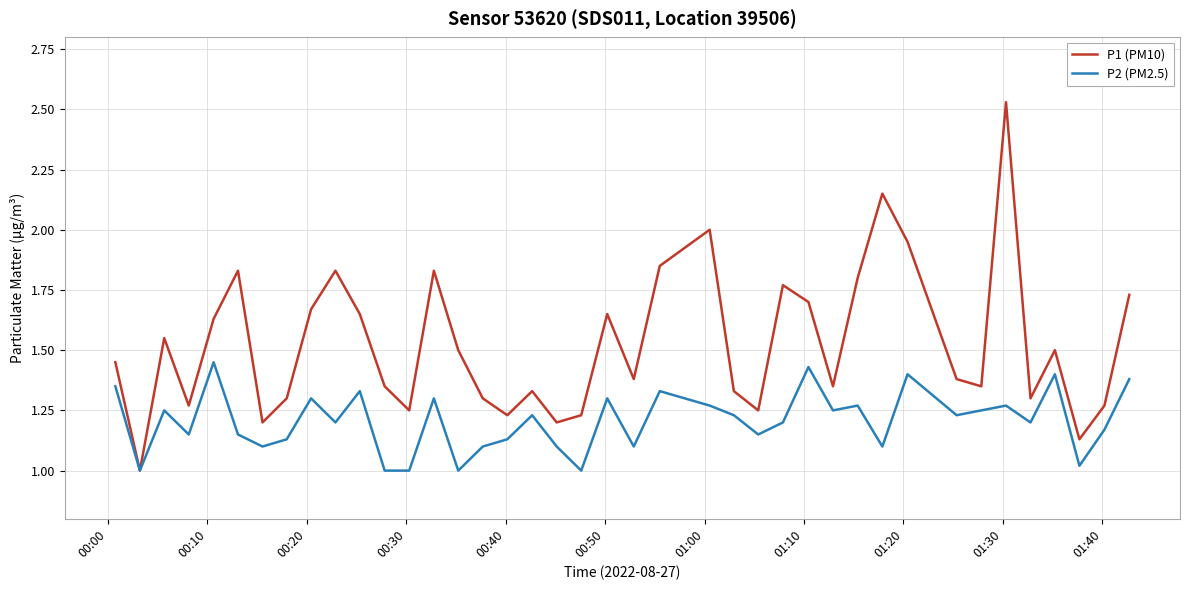

How many interior local peaks does the P2 (PM2.5) series have?

13